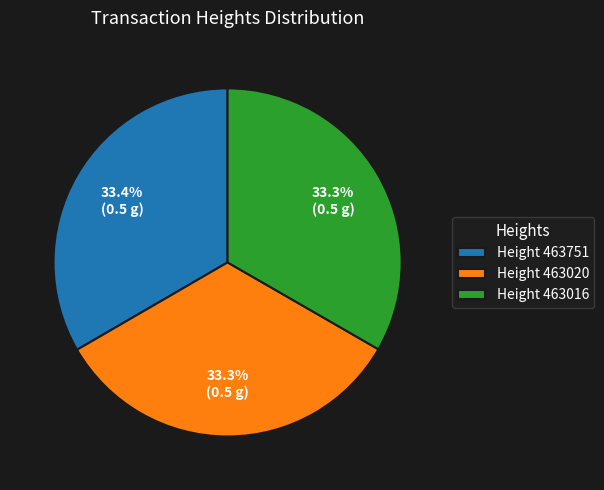

What percentage is NOT represented by Height 463020?

66.7%